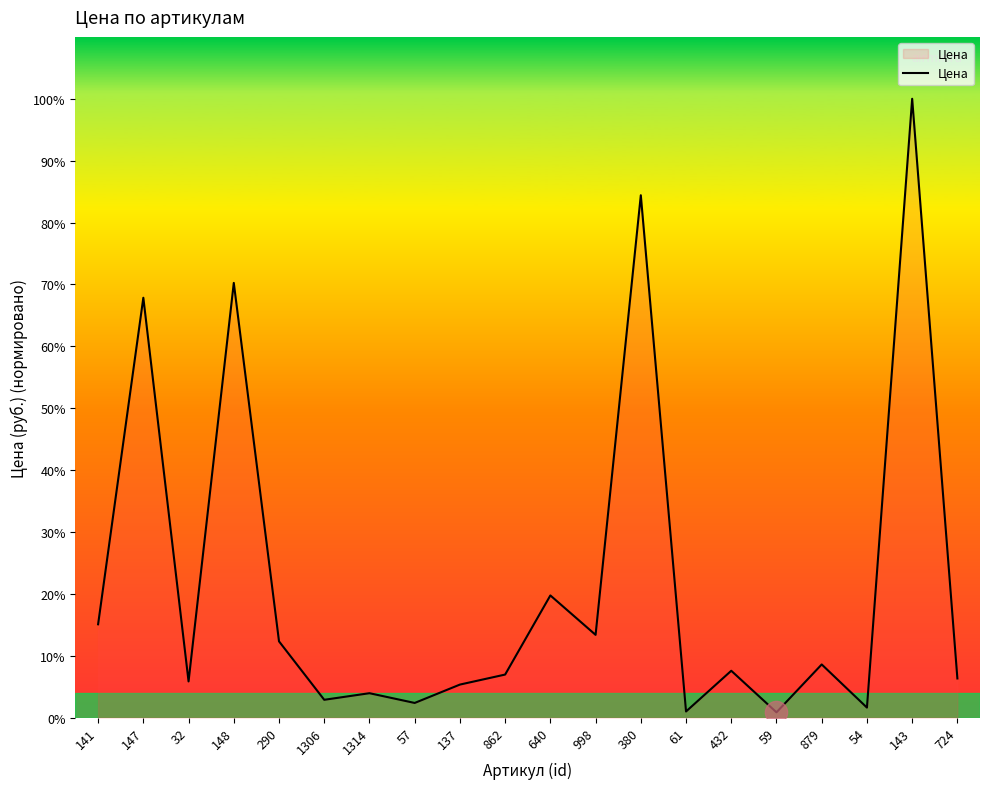

Where is the data nearest to the value 336300?

147